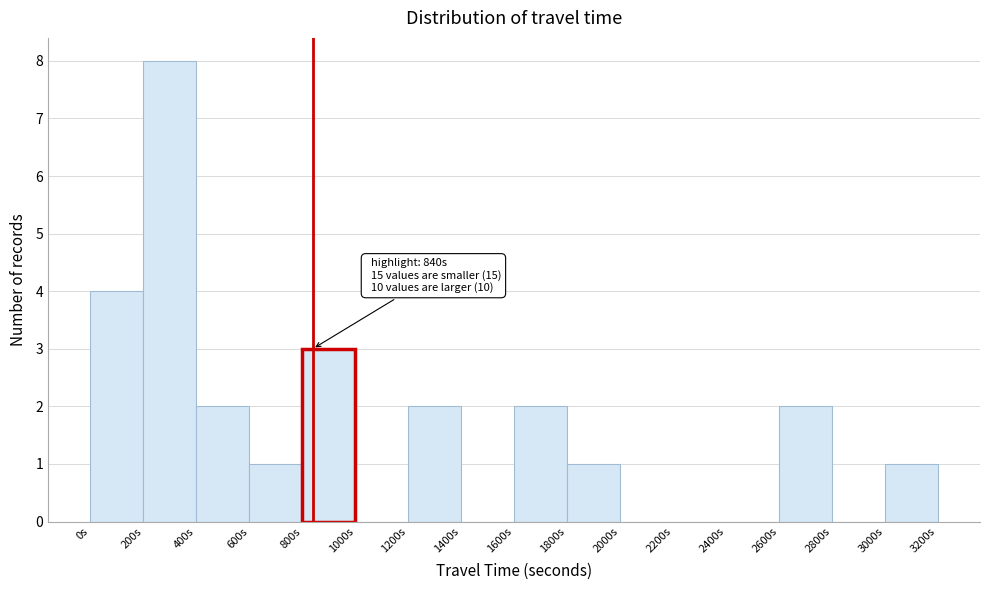

Which range on the x-axis has the tallest bar?

200 to 400